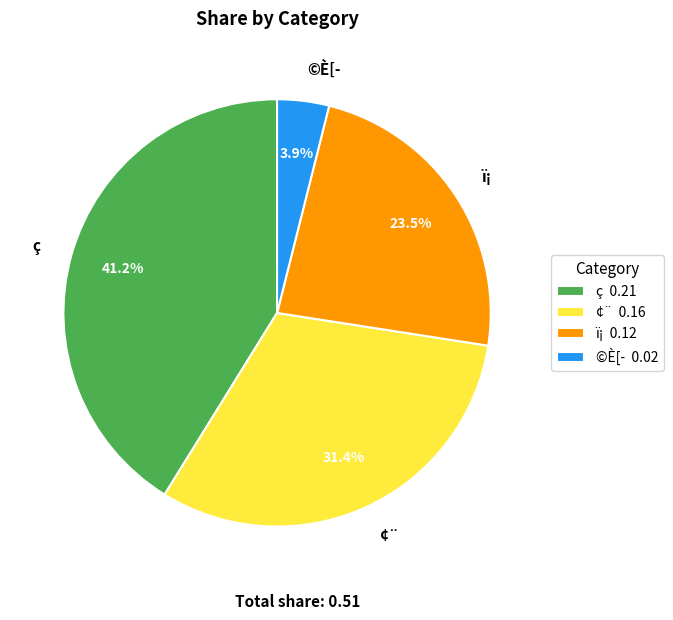

Combined, do ©È[­ and ¢¨ account for over 50%?

No